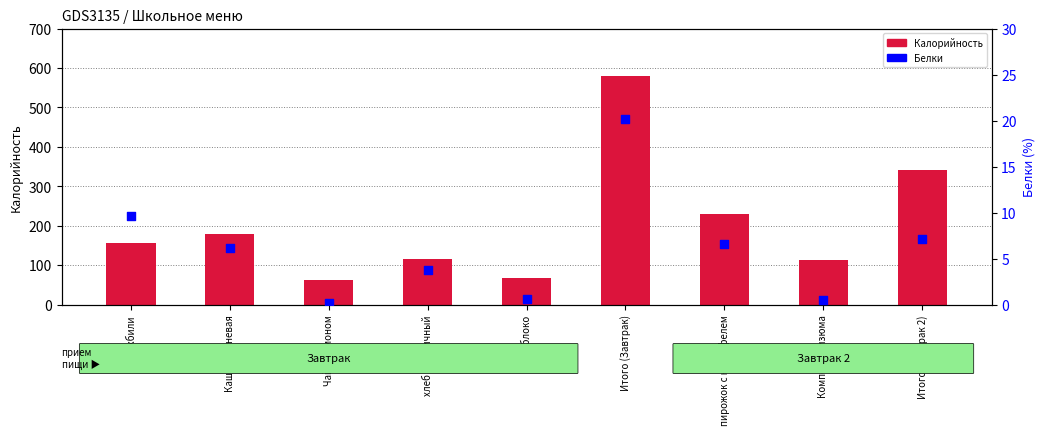

Which series contains the highest Y value?

Калорийность